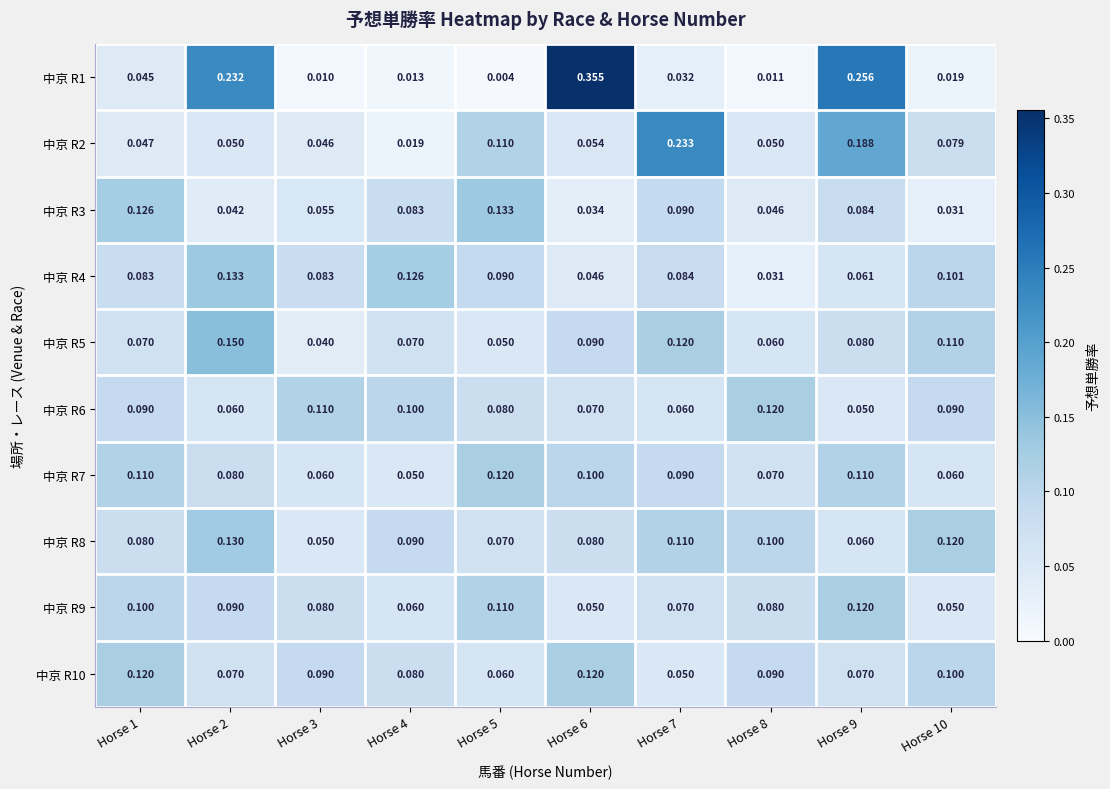

Is the value of 中京 R6 at Horse 10 greater than the value of 中京 R1 at Horse 3?

Yes